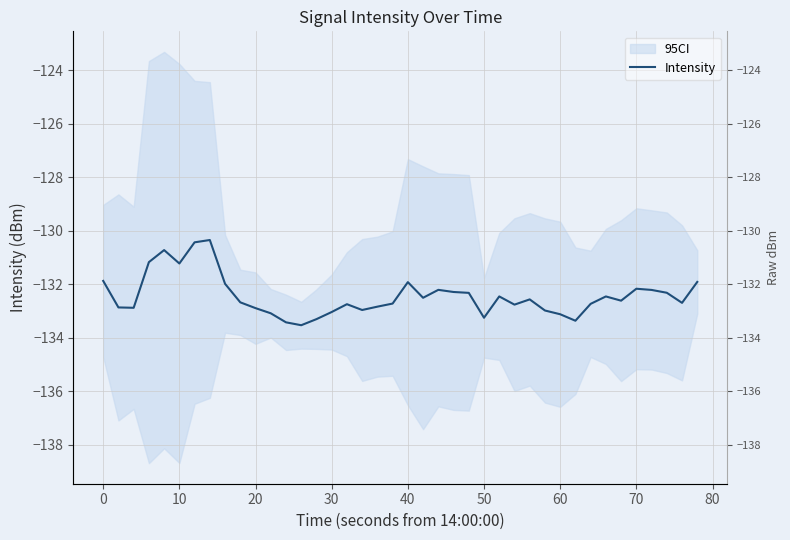

What is the difference between the second highest and minimum values?

3.1